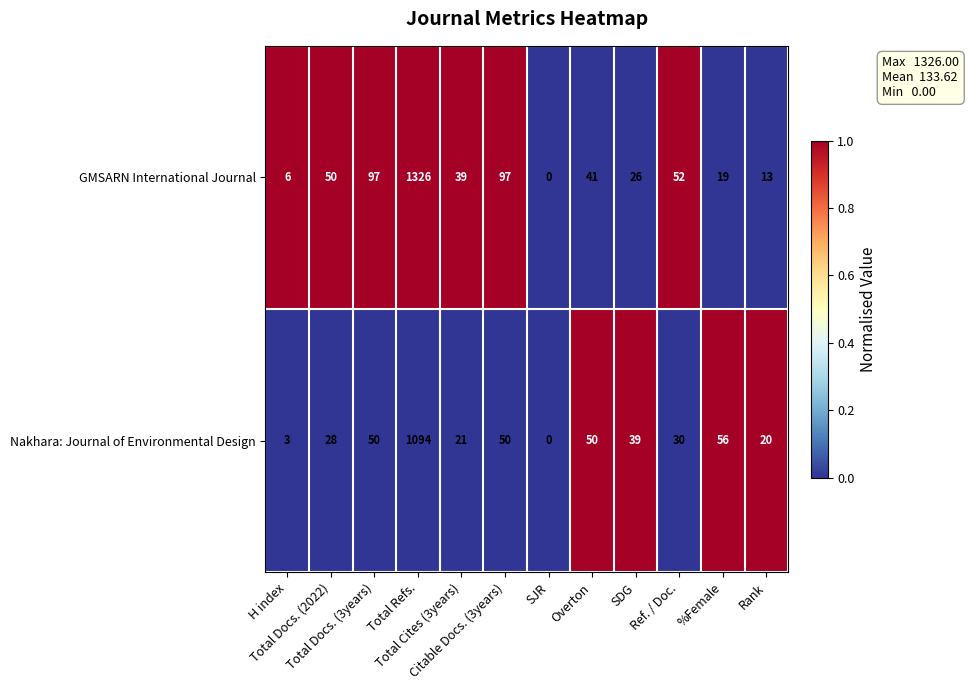

What is the average value of the Nakhara: Journal of Environmental Design series?

120